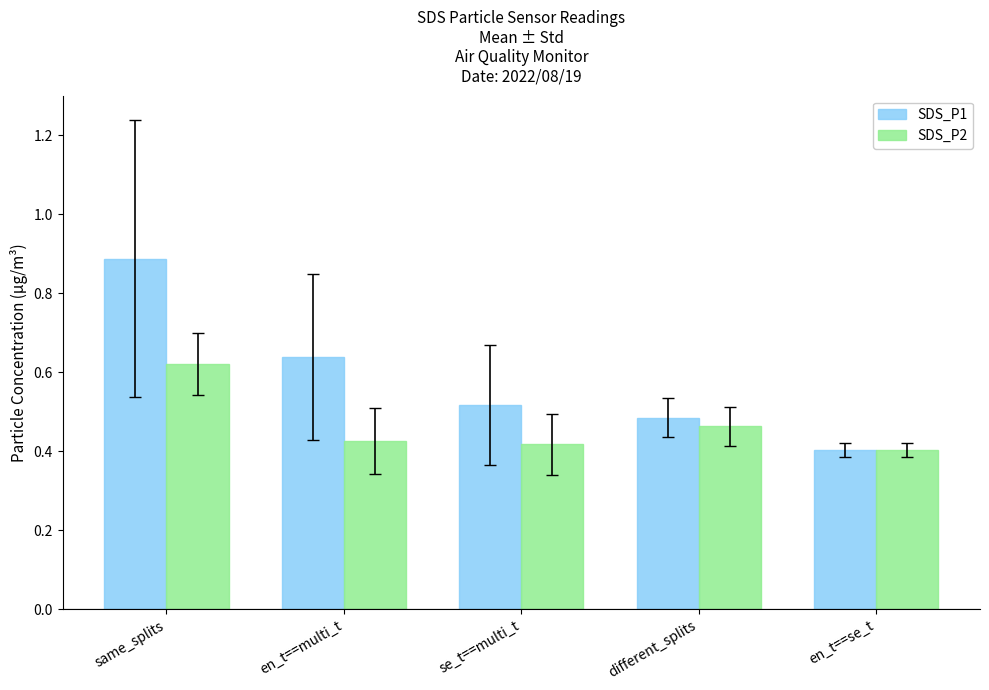

Which series has the largest total across all categories?

SDS_P1